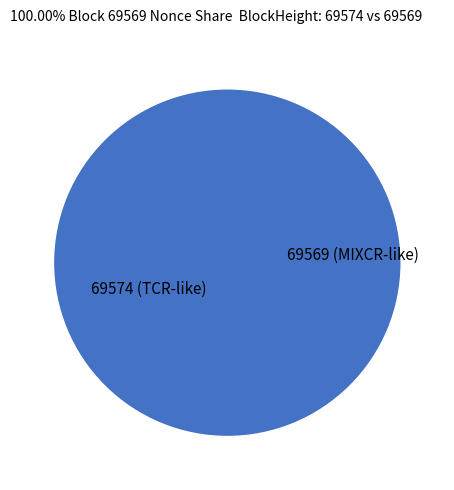

How many segments does this pie chart have?

2